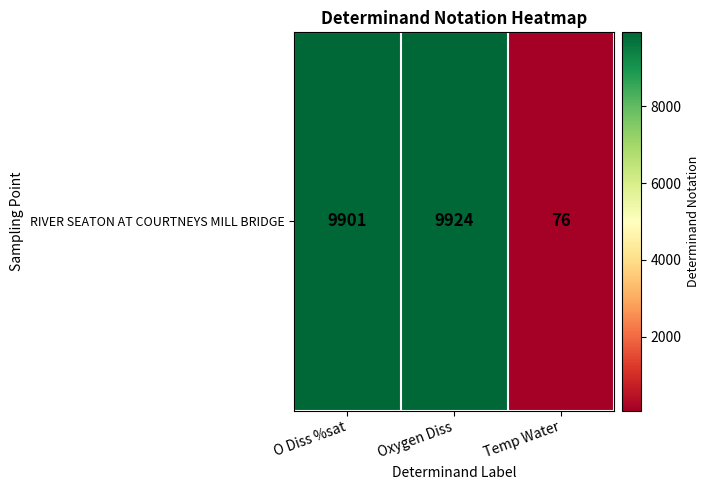

Reading left to right, extract all data points from this chart.

9901	9924	76